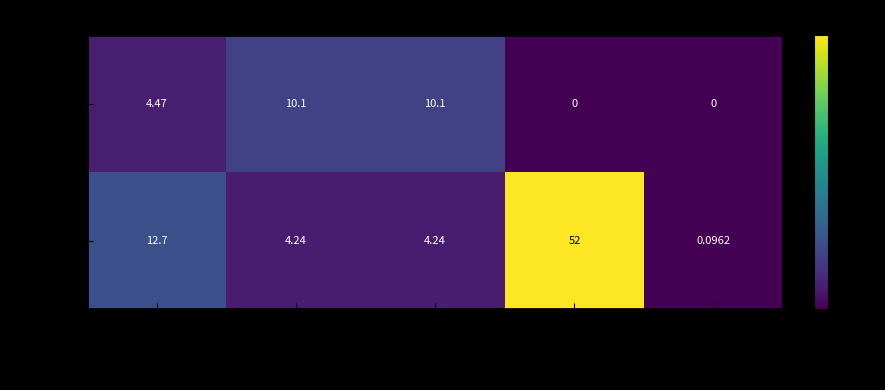

Where does the CTRPv2 series first go above 4?

AAC (%)